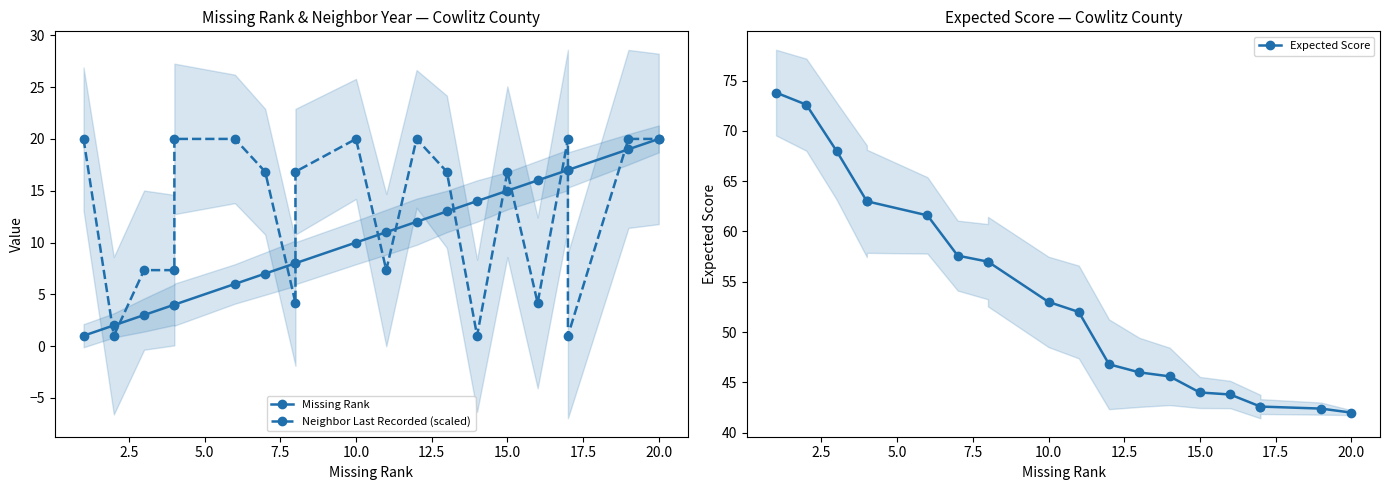

What is the sum of all Expected Score values?

1074.4